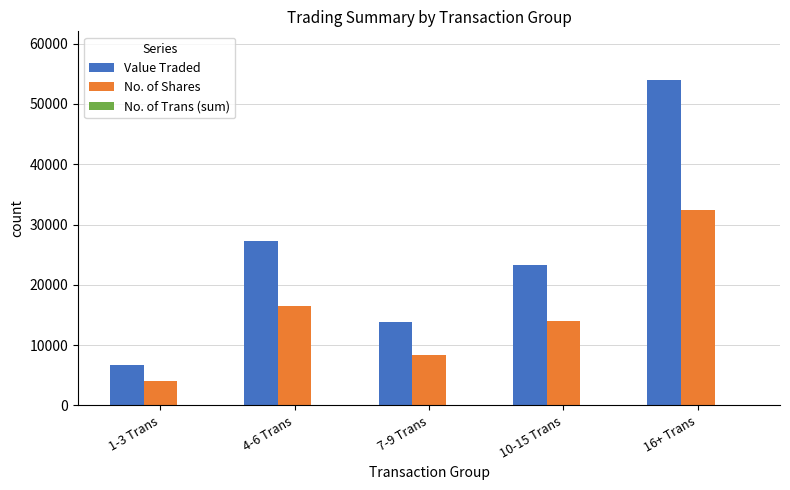

Which series has the largest total across all categories?

Value Traded